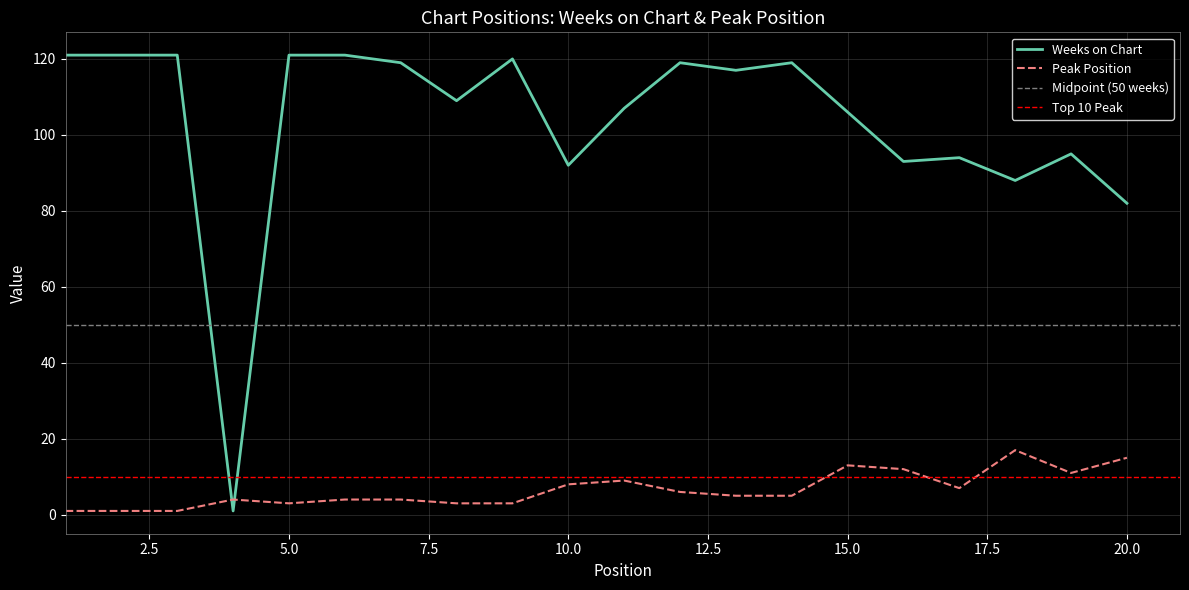

Between 4 and 1, which is larger?

1